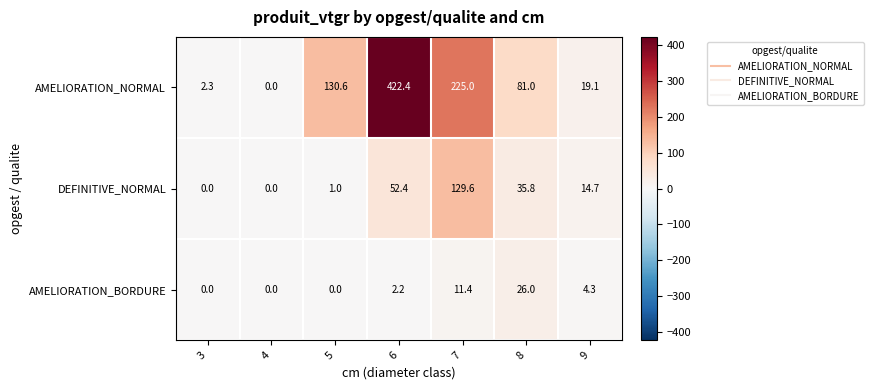

What is the sum of the DEFINITIVE_NORMAL values at 9 and 3?

14.7